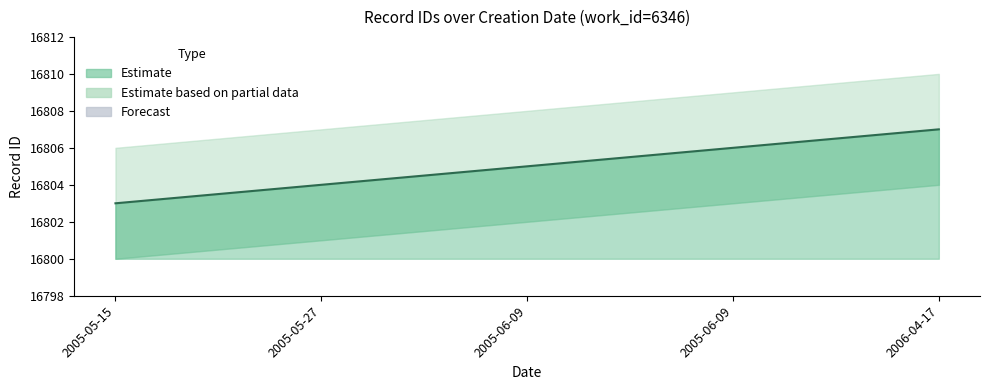

How many lines are shown in the chart?

1